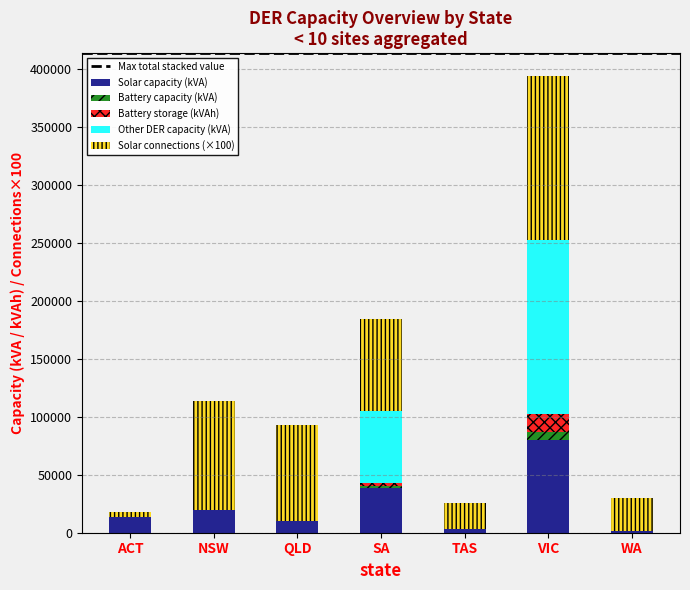

What is the maximum value for Solar capacity (kVA)?

79930.6